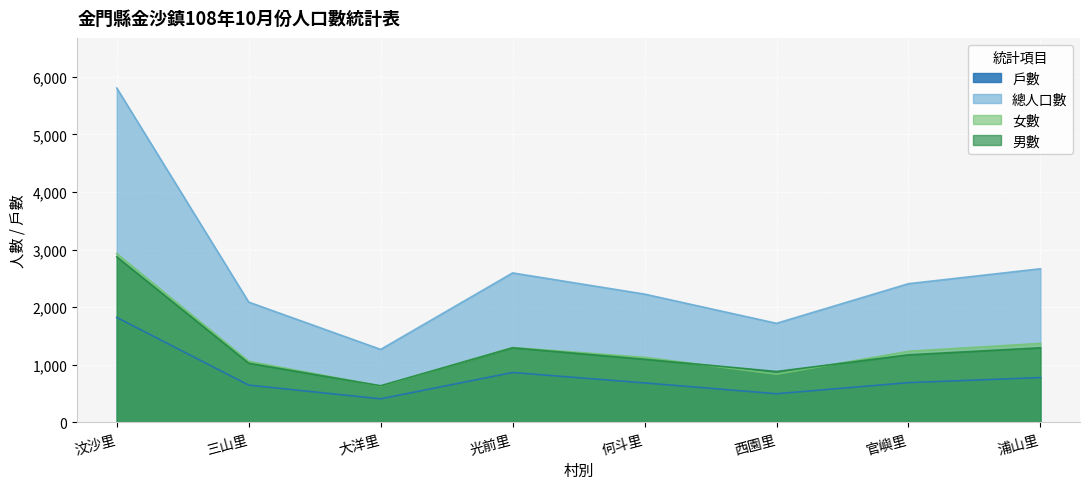

What are all the series names shown in the legend?

戶數, 總人口數, 女數, 男數